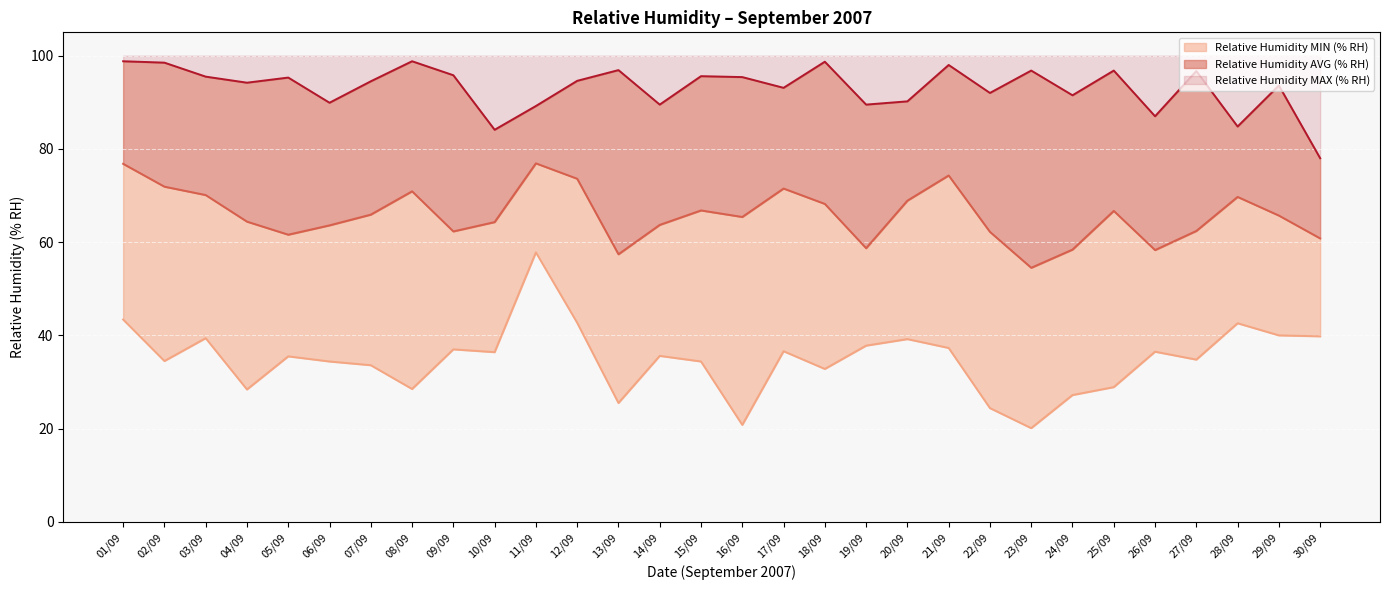

At how many categories does at least one series exceed 85?

27